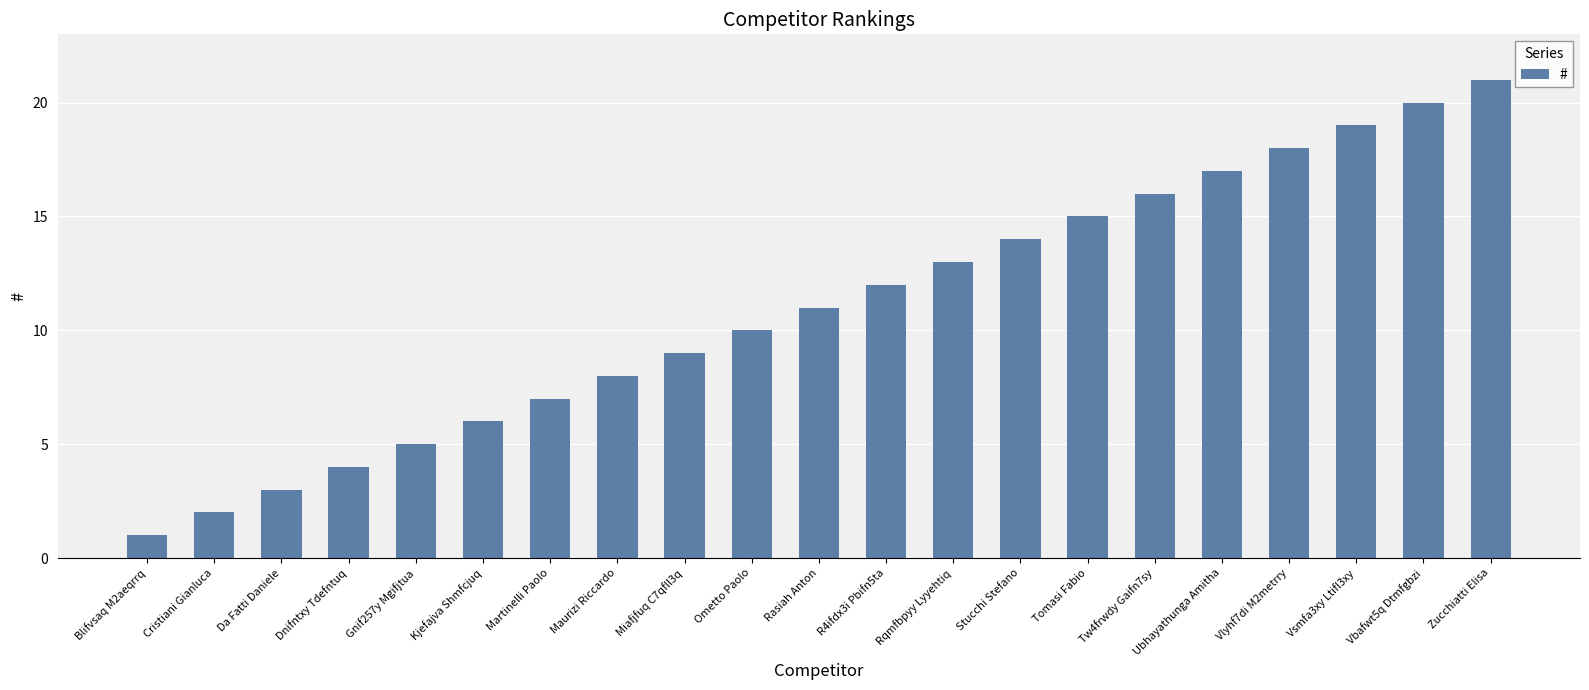

What is the label of the 15th bar from the right?

Martinelli Paolo